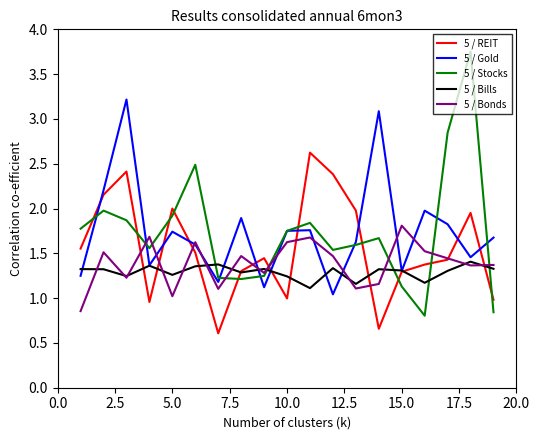

True or false: 5 / REIT and 5 / Stocks intersect in this chart.

True